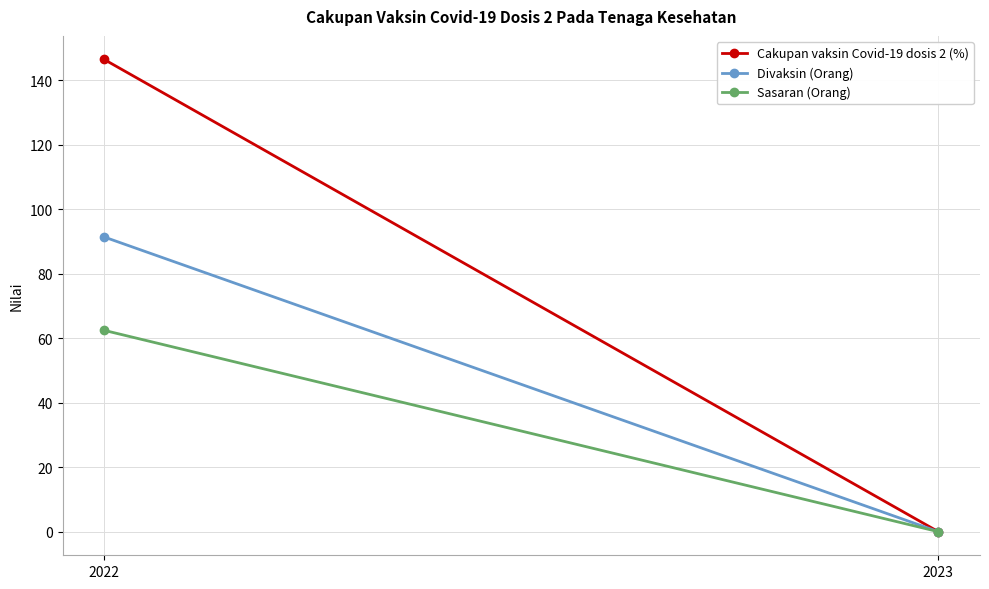

Rank the categories by Cakupan vaksin Covid-19 dosis 2 (%) value from lowest to highest.

2023, 2022